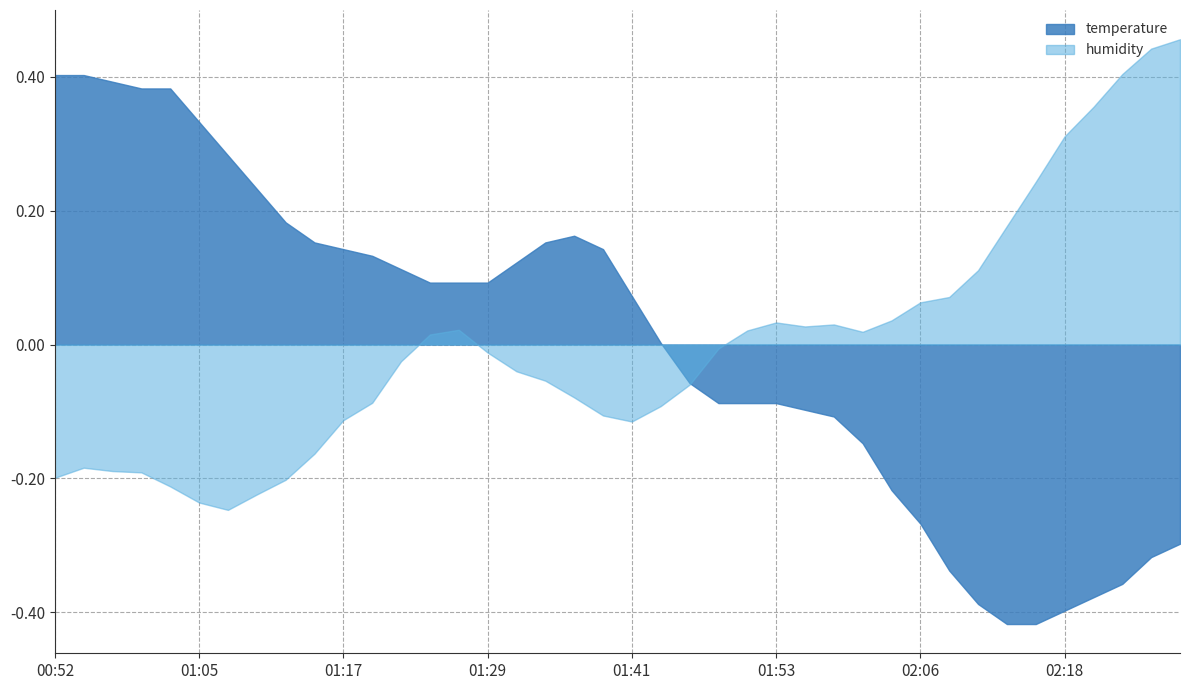

Which series has the largest range (max minus min)?

temperature